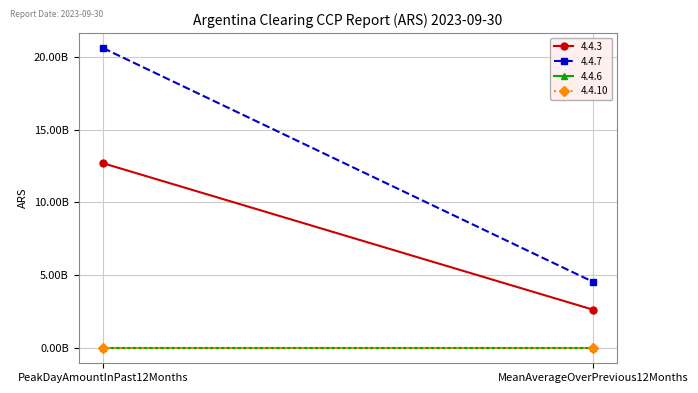

Which series has the widest spread of values?

4.4.7